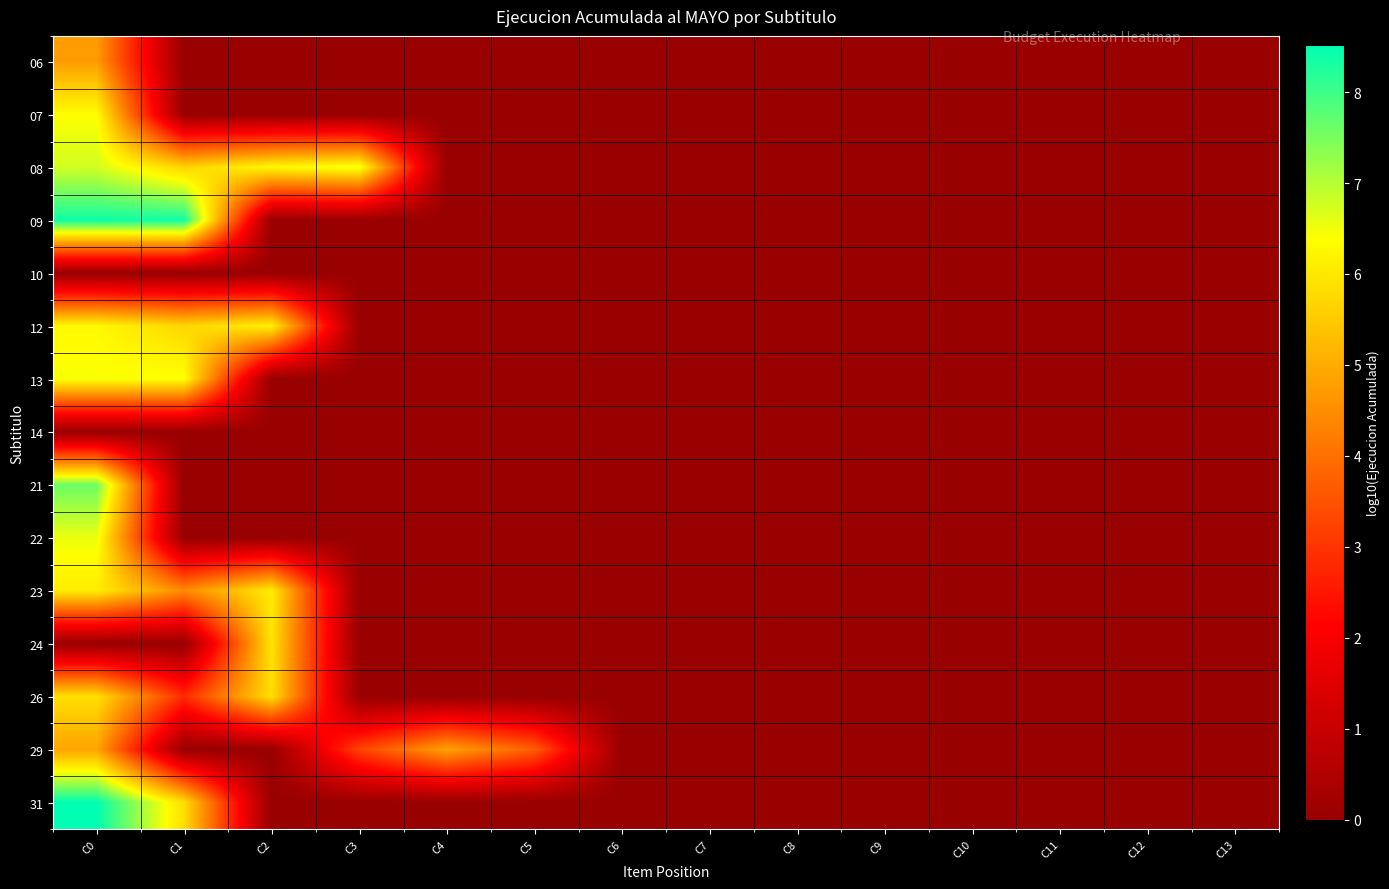

Reading left to right, list all the values displayed in this chart.

06: C0=4.7	C1=0.0	C2=0.0	C3=0.0	C4=0.0	C5=0.0	C6=0.0	C7=0.0	C8=0.0	C9=0.0	C10=0.0	C11=0.0	C12=0.0	C13=0.0
07: C0=6.4	C1=0.0	C2=0.0	C3=0.0	C4=0.0	C5=0.0	C6=0.0	C7=0.0	C8=0.0	C9=0.0	C10=0.0	C11=0.0	C12=0.0	C13=0.0
08: C0=6.8	C1=5.7	C2=6.3	C3=6.5	C4=0.0	C5=0.0	C6=0.0	C7=0.0	C8=0.0	C9=0.0	C10=0.0	C11=0.0	C12=0.0	C13=0.0
09: C0=8.4	C1=8.4	C2=0.0	C3=0.0	C4=0.0	C5=0.0	C6=0.0	C7=0.0	C8=0.0	C9=0.0	C10=0.0	C11=0.0	C12=0.0	C13=0.0
10: C0=0.0	C1=0.0	C2=0.0	C3=0.0	C4=0.0	C5=0.0	C6=0.0	C7=0.0	C8=0.0	C9=0.0	C10=0.0	C11=0.0	C12=0.0	C13=0.0
12: C0=6.3	C1=5.7	C2=6.2	C3=0.0	C4=0.0	C5=0.0	C6=0.0	C7=0.0	C8=0.0	C9=0.0	C10=0.0	C11=0.0	C12=0.0	C13=0.0
13: C0=6.4	C1=6.4	C2=0.0	C3=0.0	C4=0.0	C5=0.0	C6=0.0	C7=0.0	C8=0.0	C9=0.0	C10=0.0	C11=0.0	C12=0.0	C13=0.0
14: C0=0.0	C1=0.0	C2=0.0	C3=0.0	C4=0.0	C5=0.0	C6=0.0	C7=0.0	C8=0.0	C9=0.0	C10=0.0	C11=0.0	C12=0.0	C13=0.0
21: C0=7.6	C1=0.0	C2=0.0	C3=0.0	C4=0.0	C5=0.0	C6=0.0	C7=0.0	C8=0.0	C9=0.0	C10=0.0	C11=0.0	C12=0.0	C13=0.0
22: C0=6.5	C1=0.0	C2=0.0	C3=0.0	C4=0.0	C5=0.0	C6=0.0	C7=0.0	C8=0.0	C9=0.0	C10=0.0	C11=0.0	C12=0.0	C13=0.0
23: C0=6.1	C1=4.4	C2=6.1	C3=0.0	C4=0.0	C5=0.0	C6=0.0	C7=0.0	C8=0.0	C9=0.0	C10=0.0	C11=0.0	C12=0.0	C13=0.0
24: C0=0.0	C1=0.0	C2=5.9	C3=0.0	C4=0.0	C5=0.0	C6=0.0	C7=0.0	C8=0.0	C9=0.0	C10=0.0	C11=0.0	C12=0.0	C13=0.0
26: C0=5.9	C1=2.8	C2=5.9	C3=0.0	C4=0.0	C5=0.0	C6=0.0	C7=0.0	C8=0.0	C9=0.0	C10=0.0	C11=0.0	C12=0.0	C13=0.0
29: C0=4.9	C1=0.0	C2=0.0	C3=3.2	C4=4.8	C5=3.7	C6=0.0	C7=0.0	C8=0.0	C9=0.0	C10=0.0	C11=0.0	C12=0.0	C13=0.0
31: C0=8.5	C1=5.8	C2=0.0	C3=0.0	C4=0.0	C5=0.0	C6=0.0	C7=0.0	C8=0.0	C9=0.0	C10=0.0	C11=0.0	C12=0.0	C13=0.0